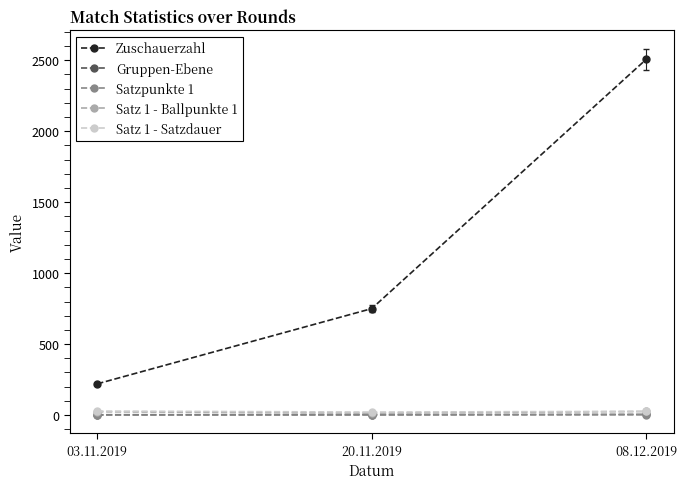

Rank the categories by Zuschauerzahl value from lowest to highest.

03.11.2019, 20.11.2019, 08.12.2019